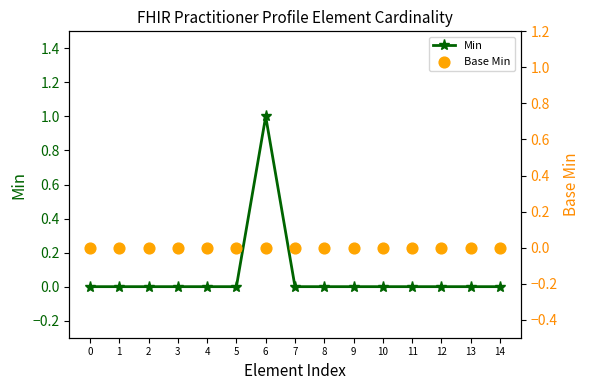

At how many categories does at least one series exceed 0?

1